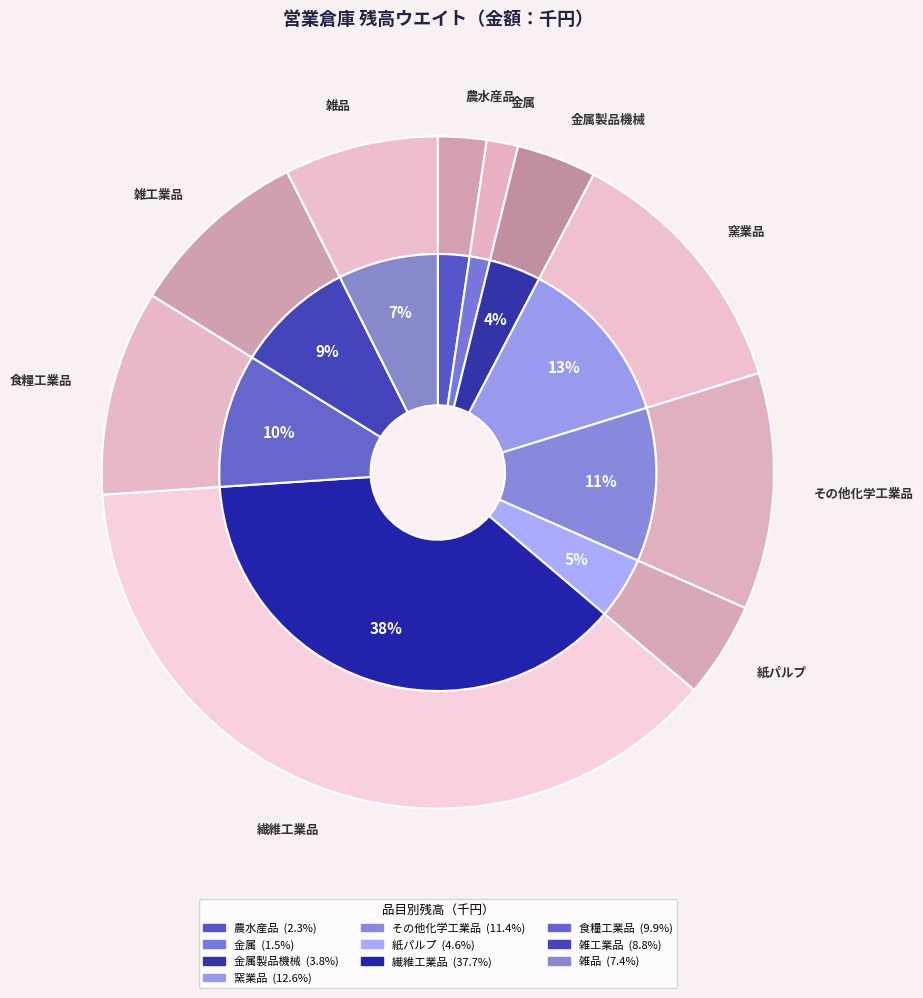

Is 雑品 the majority of the pie?

No